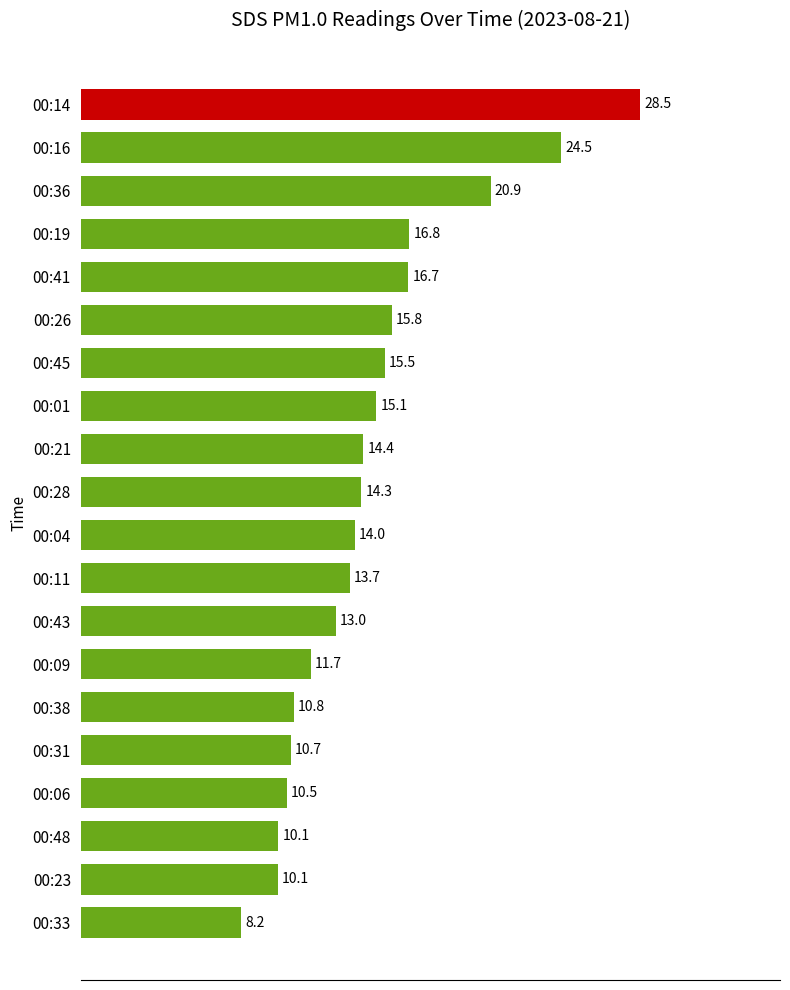

What is the ratio of the value at 00:06 to the value at 00:48?

1.0